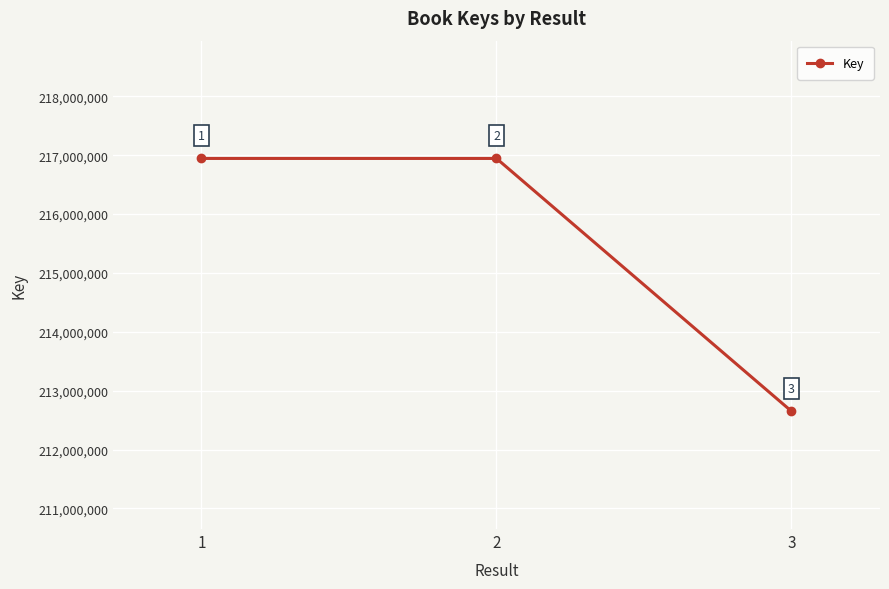

What is the difference between the maximum and minimum values?

4293454